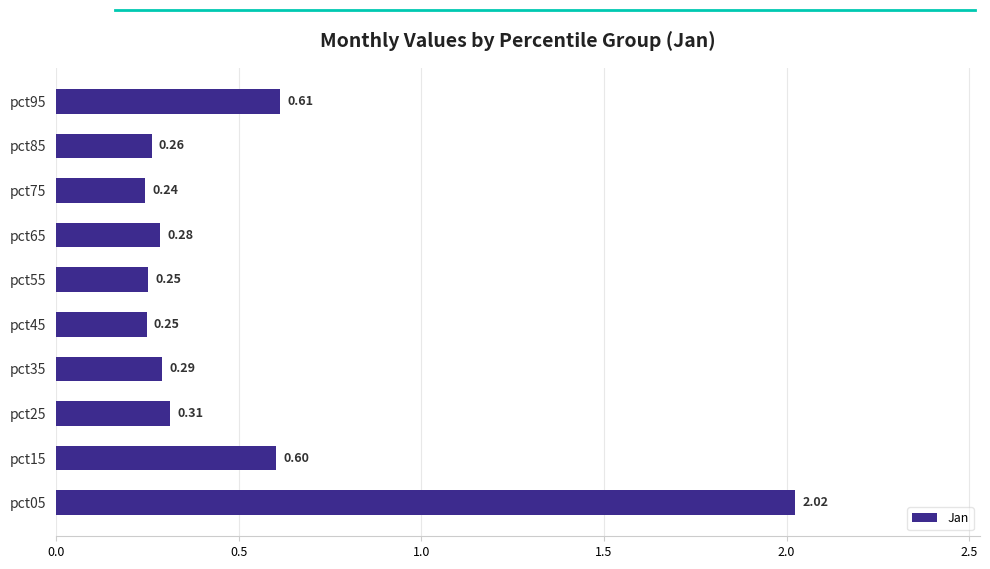

What is the average value?

0.5